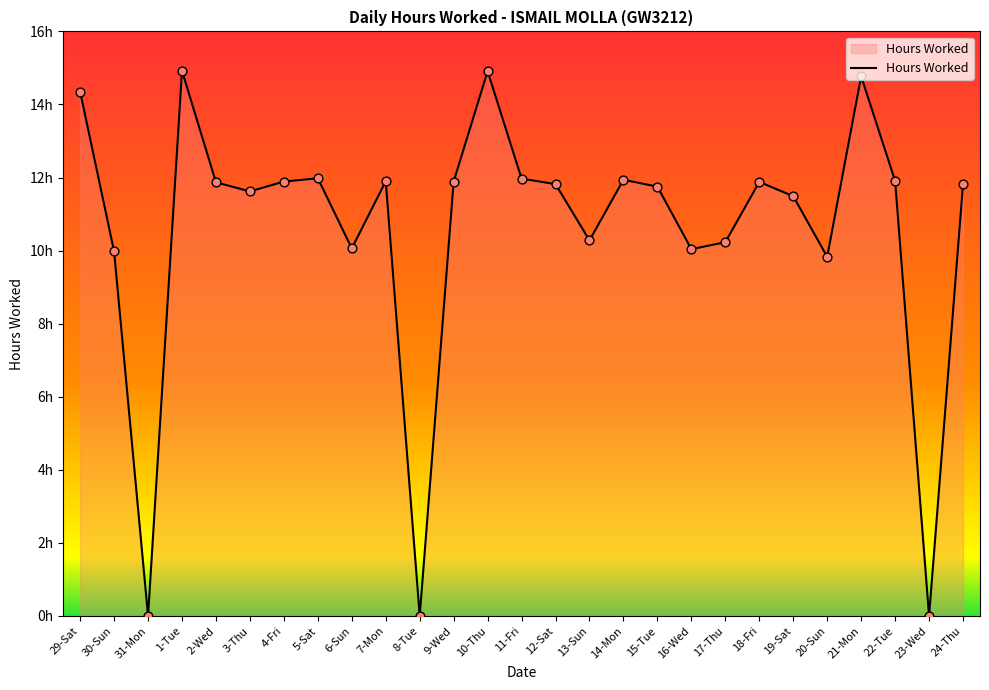

Between 2-Wed and 4-Fri, which is larger?

4-Fri